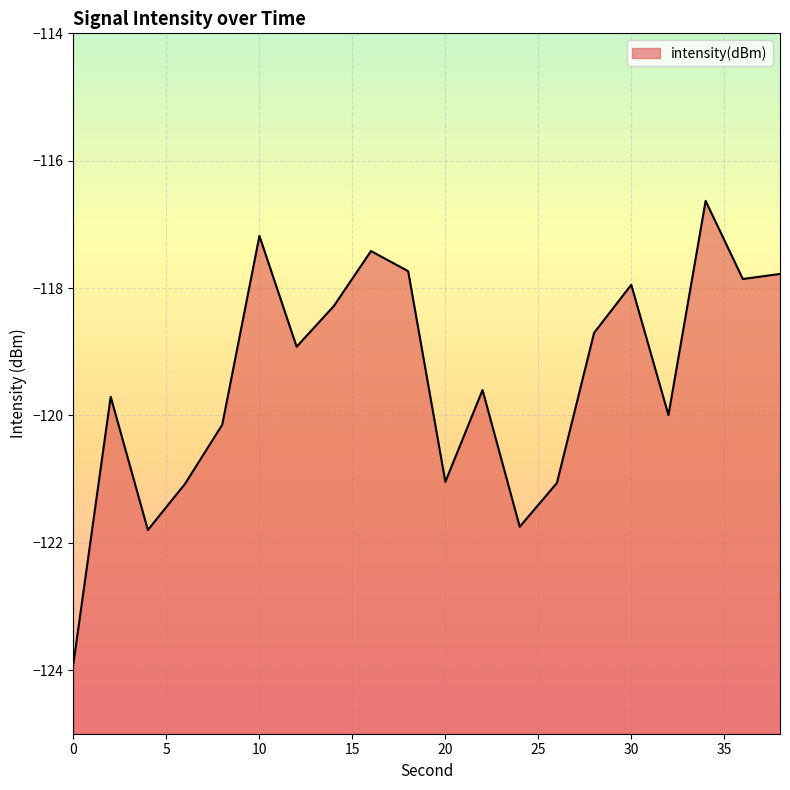

True or false: the data shows -171.1 at 8.

False